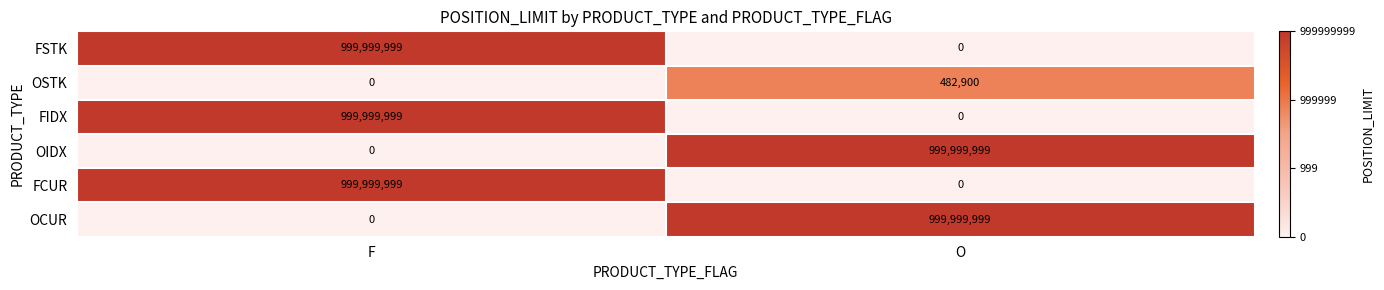

How many values in the OCUR series are below 999999999?

1